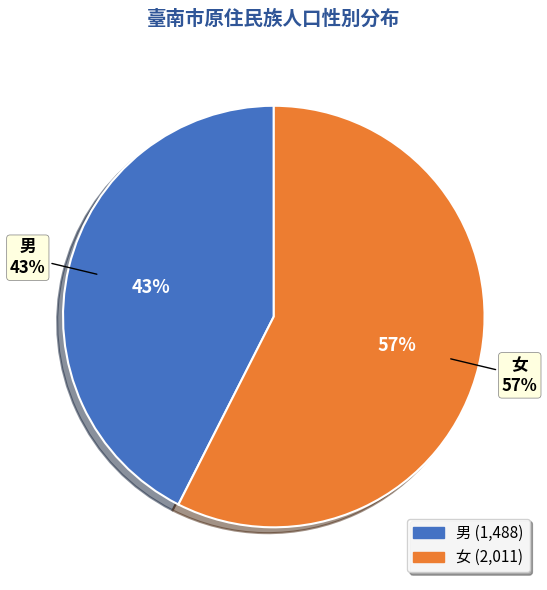

To the nearest percent, what is the difference between the largest and smallest slice percentages?

15%